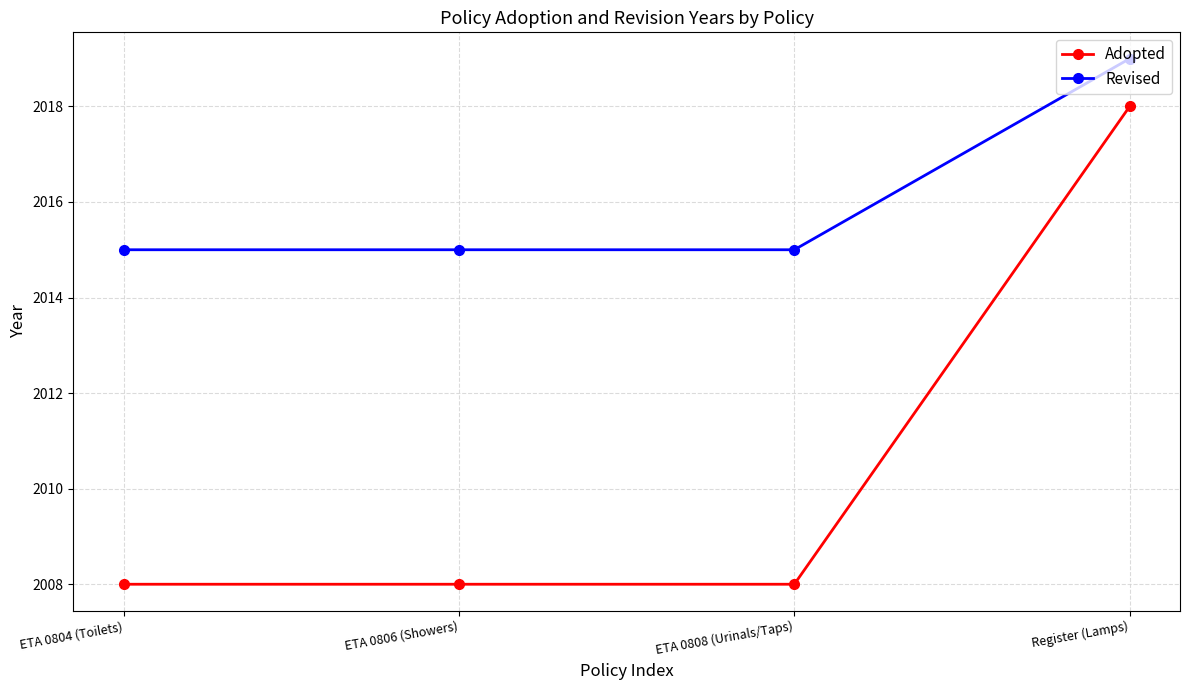

Which series has the widest spread of values?

Adopted